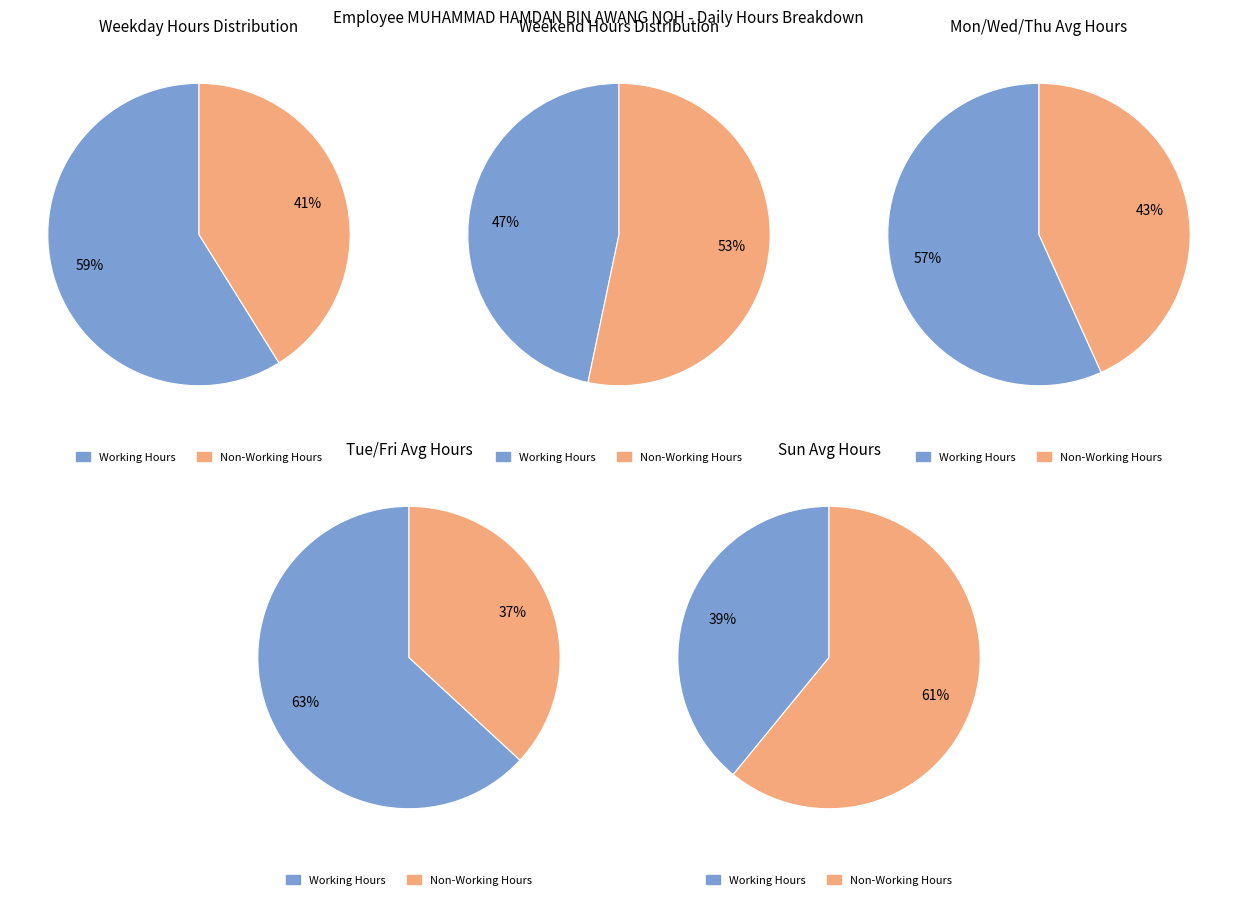

The Wed_10 slice represents 20% of the pie. True or false?

False